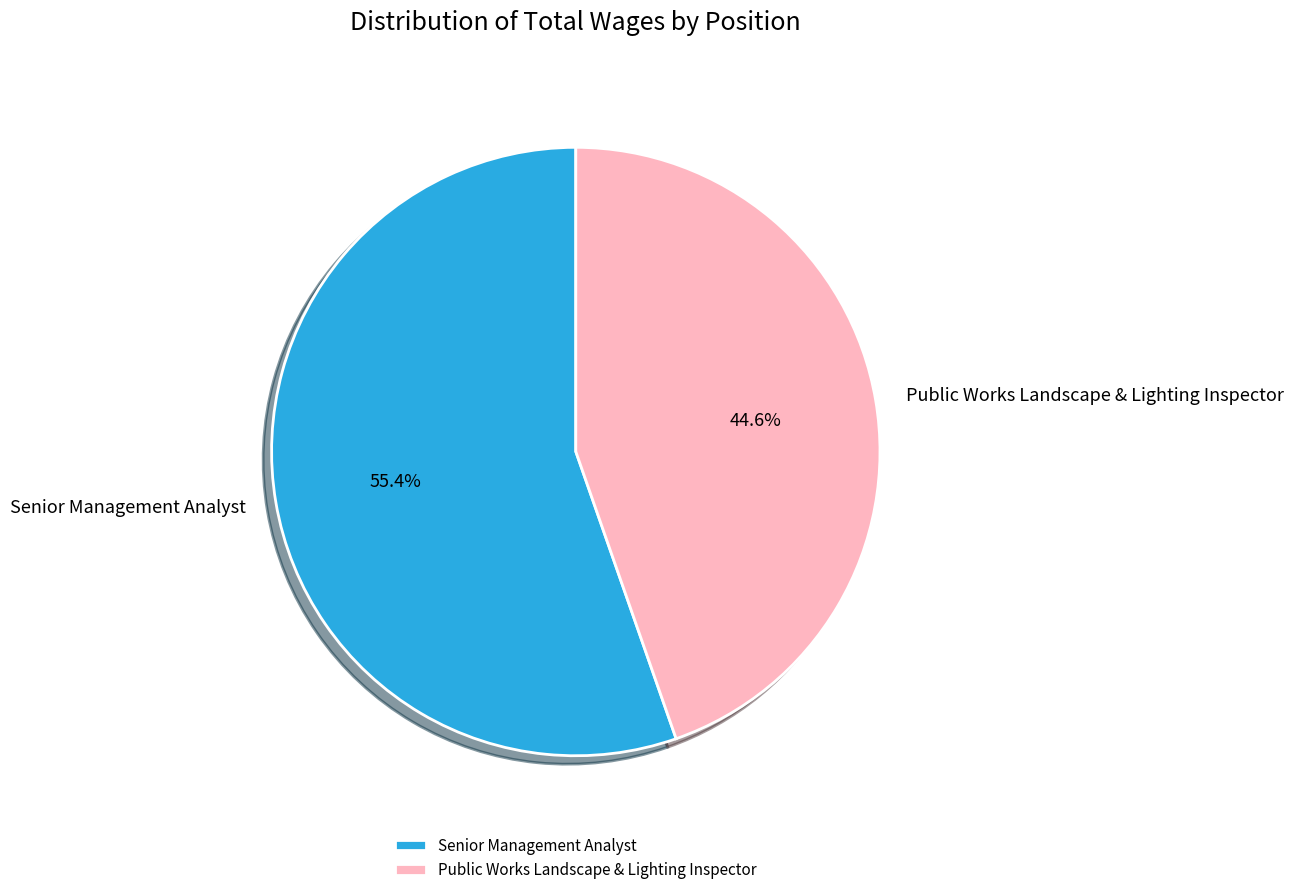

Is it true that Senior Management Analyst is 43% of the pie?

False